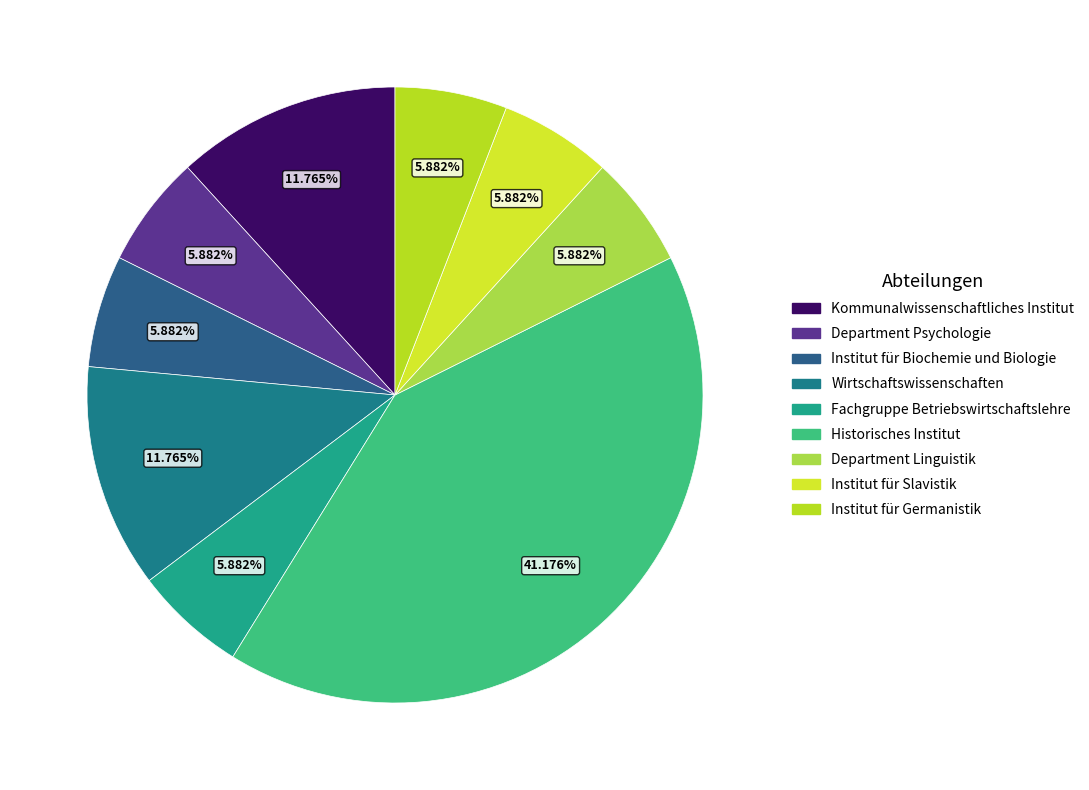

How many slices are in this pie chart?

9